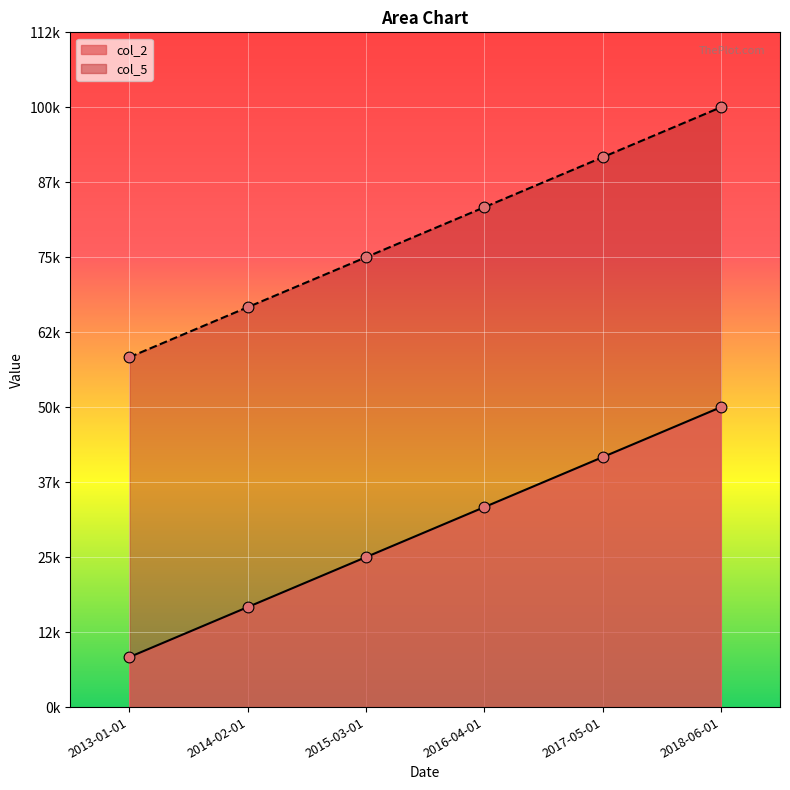

Which series reaches the minimum Y coordinate?

col_2